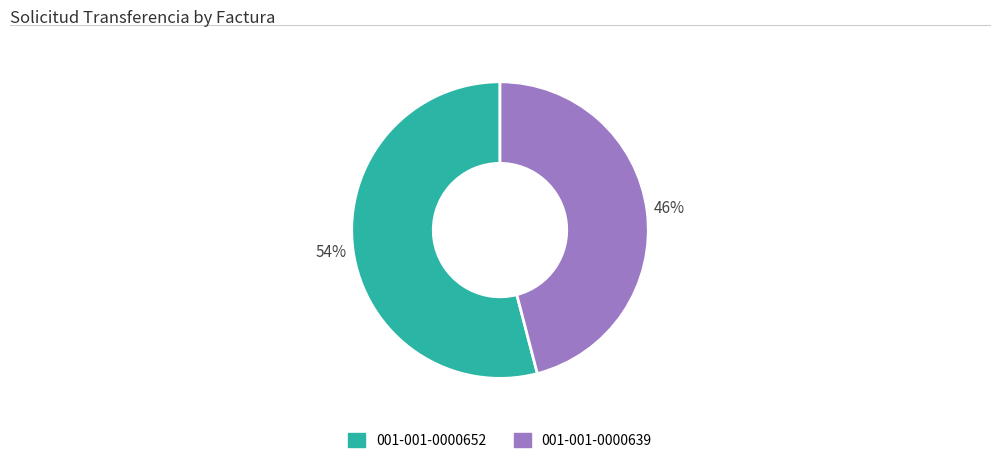

To the nearest percent, what is the combined percentage of 001-001-0000652 and 001-001-0000639?

100%